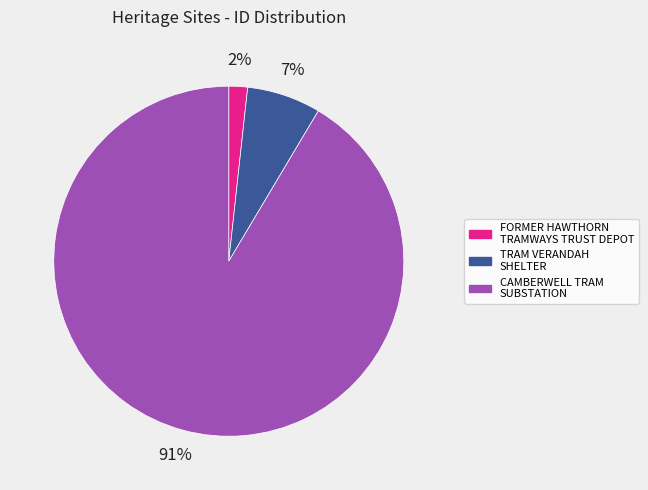

Does FORMER HAWTHORN TRAMWAYS TRUST DEPOT account for over 50% of the chart?

No